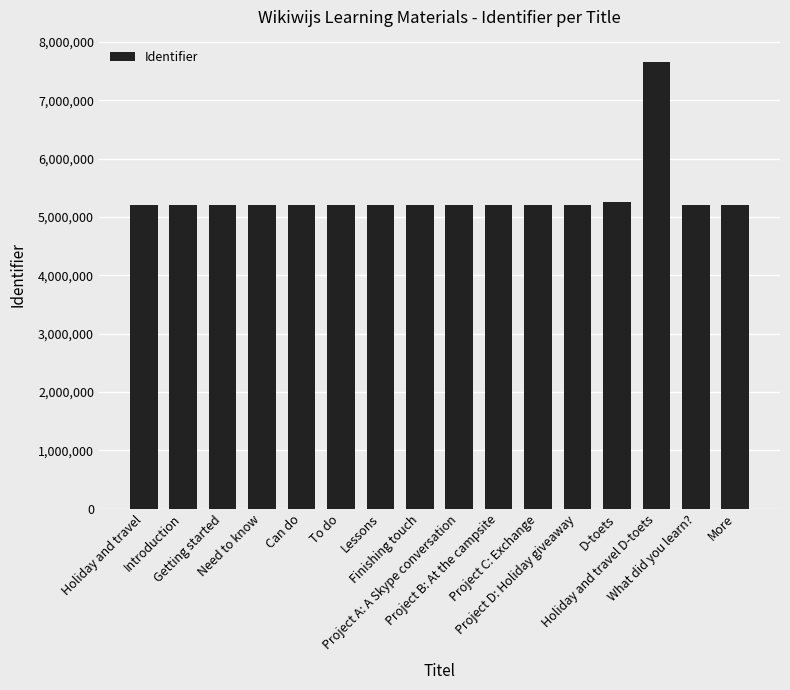

What is the value of the 7th bar from the left?

5204890